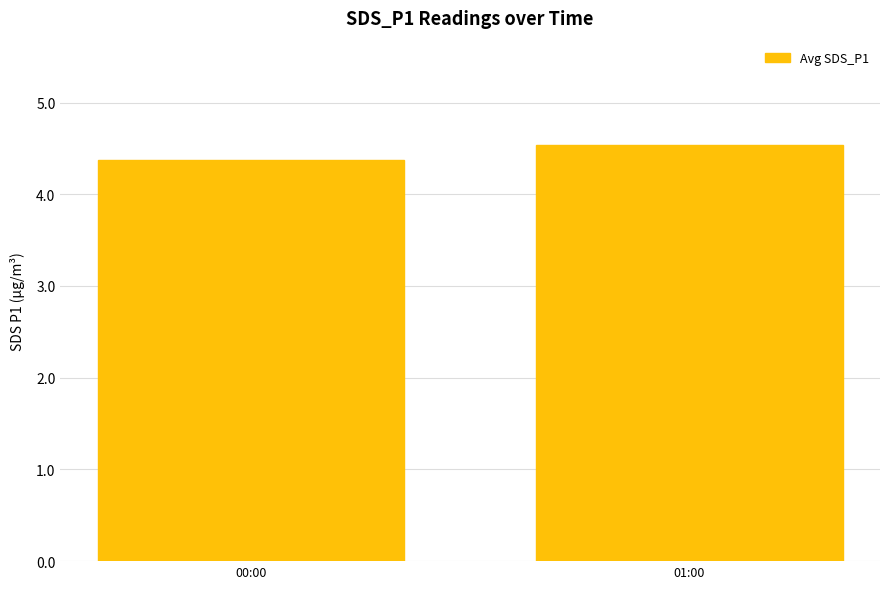

Which has a higher value, 00:00 or 01:00?

01:00